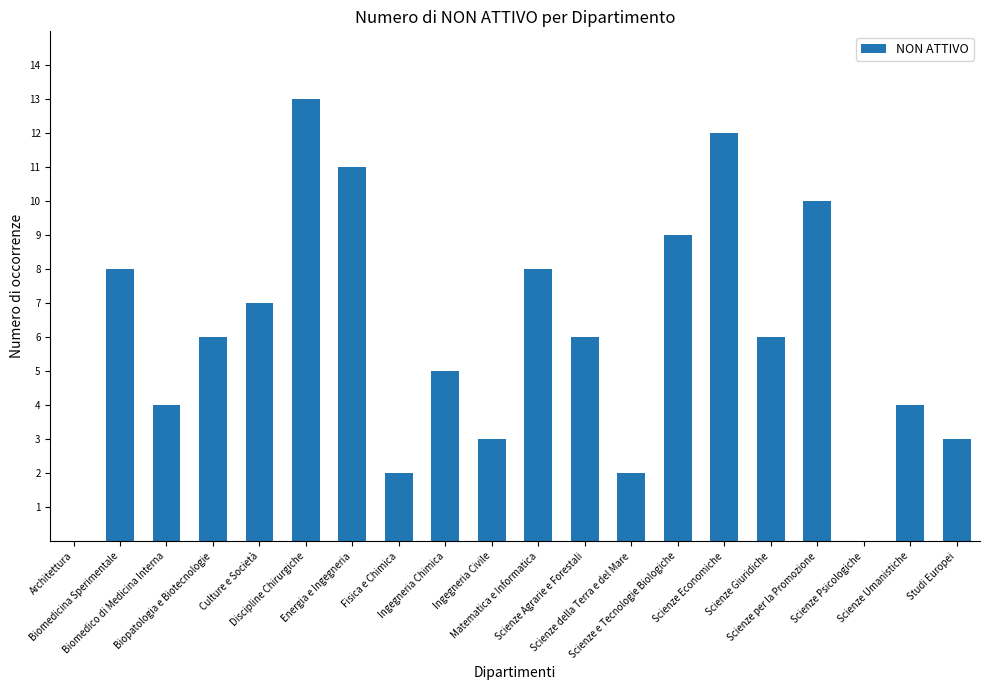

Which has a higher value, Scienze Economiche or Energia e Ingegneria?

Scienze Economiche